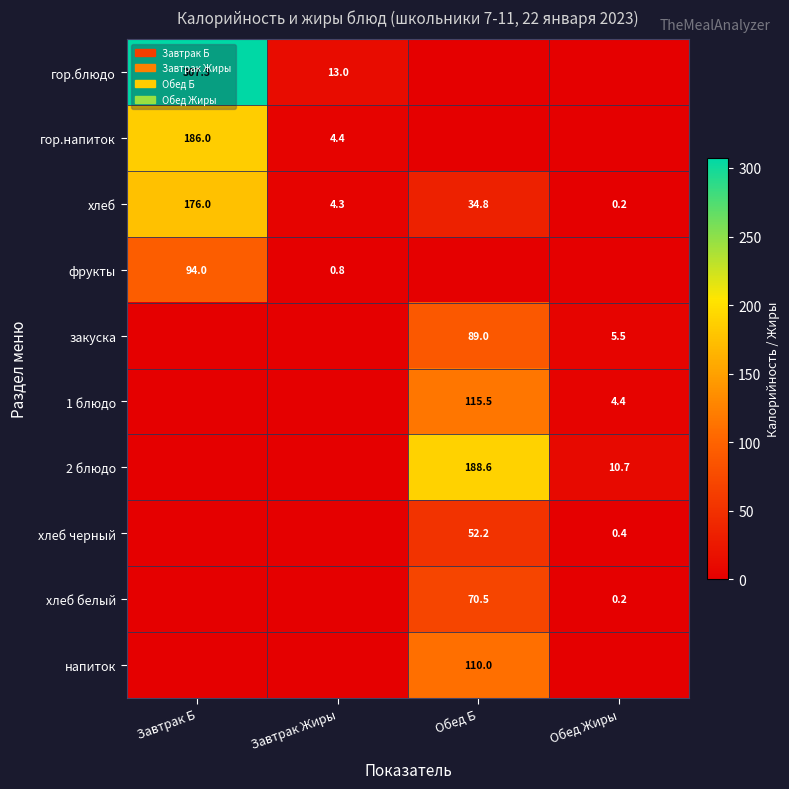

What is the greatest value displayed?

307.3